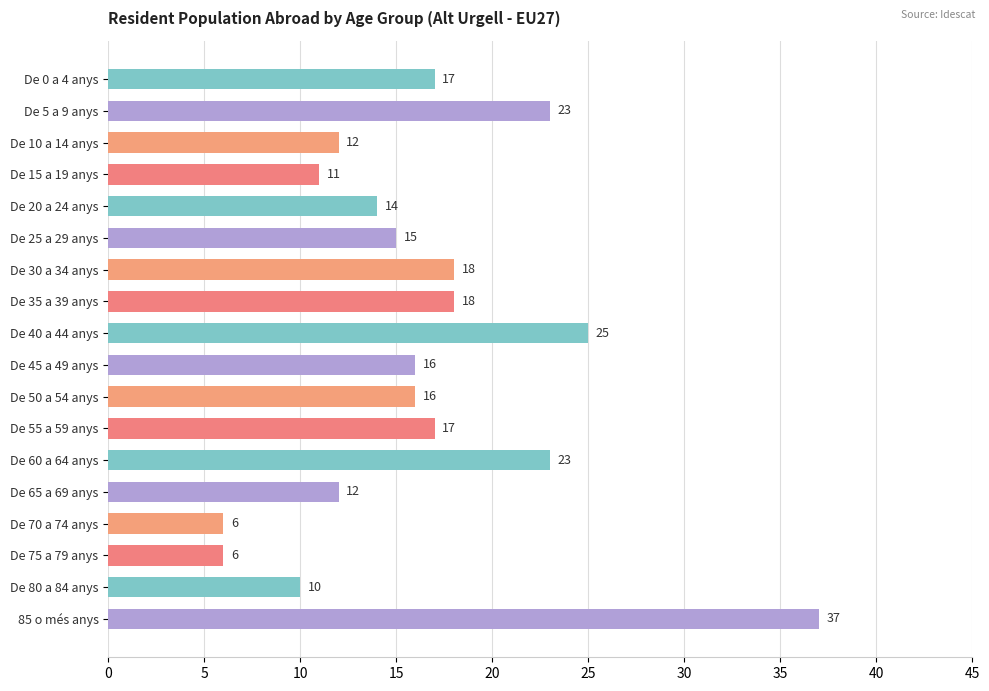

What value does the data have at De 50 a 54 anys?

16